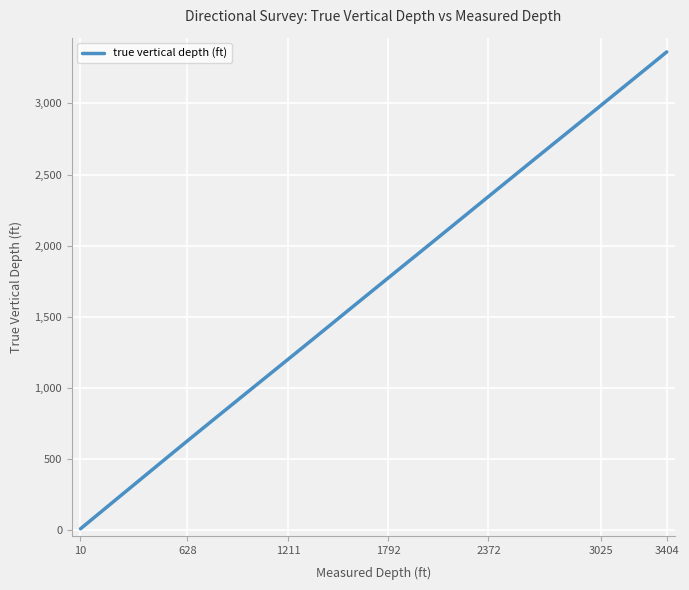

What is the sum of all values?

66577.3